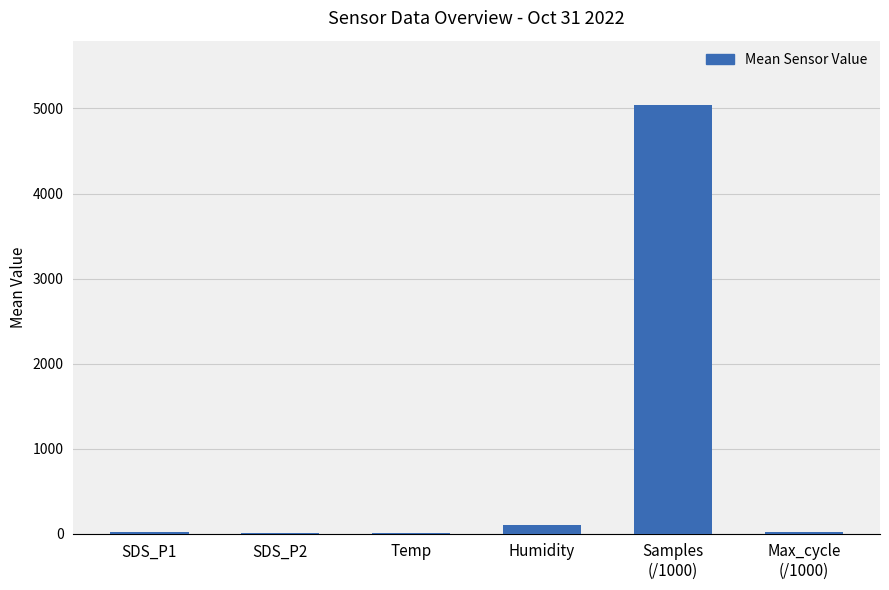

What is the sum of the values at SDS_P2 and Samples
(/1000)?

5049.7